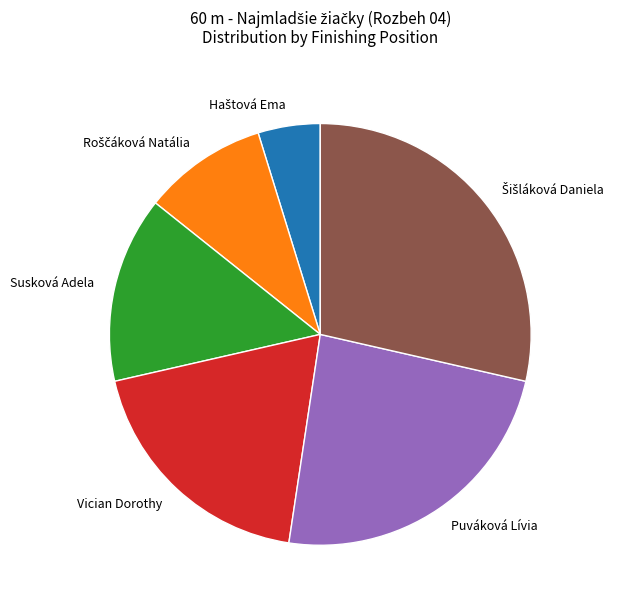

Is it true that Vician Dorothy is 19% of the pie?

True